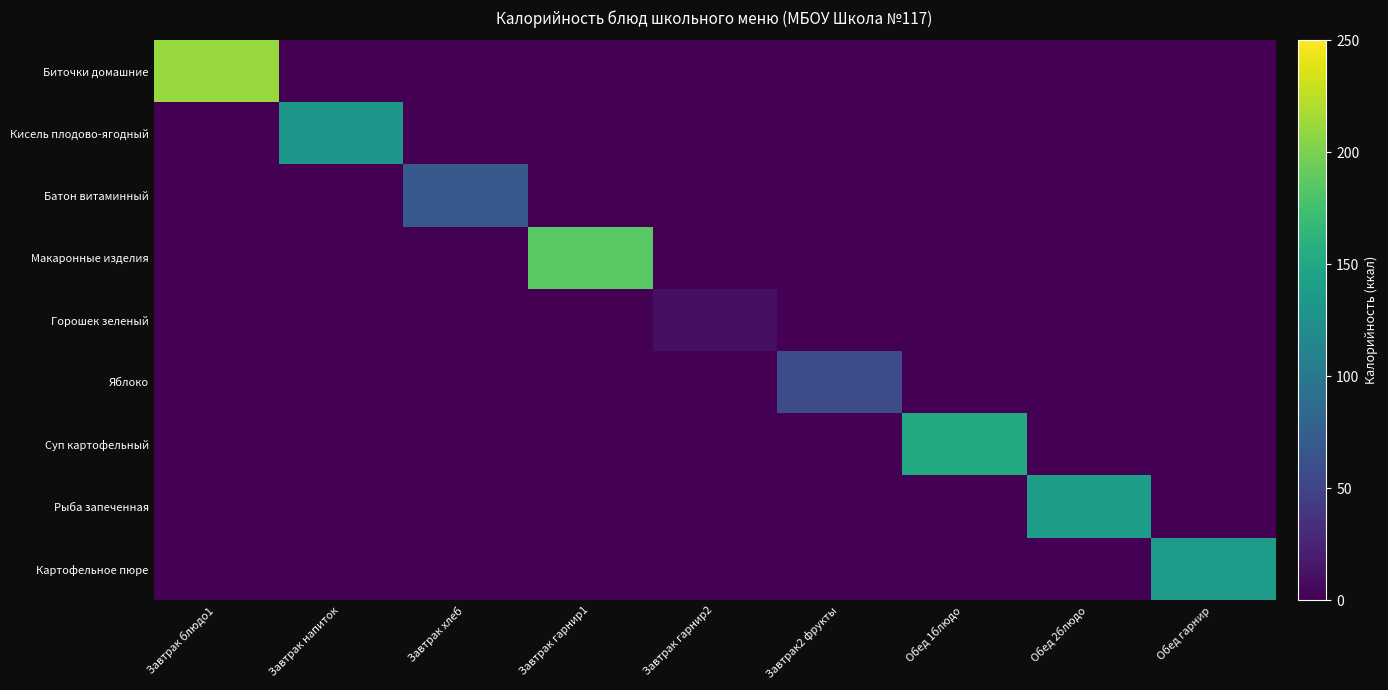

At which category is the sum across all series the highest?

Завтрак блюдо1